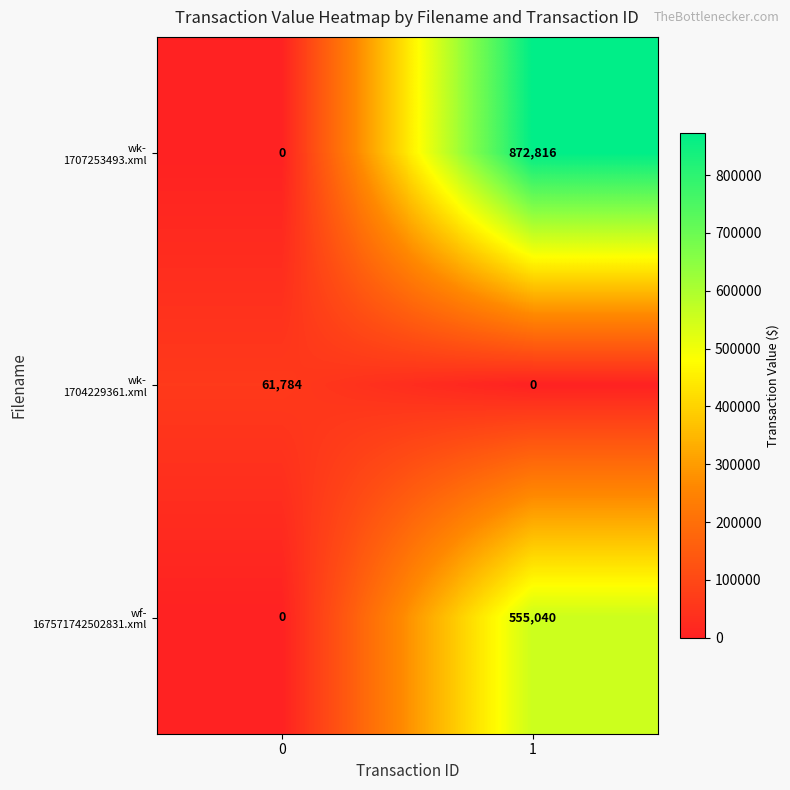

How many distinct data groups are displayed?

3